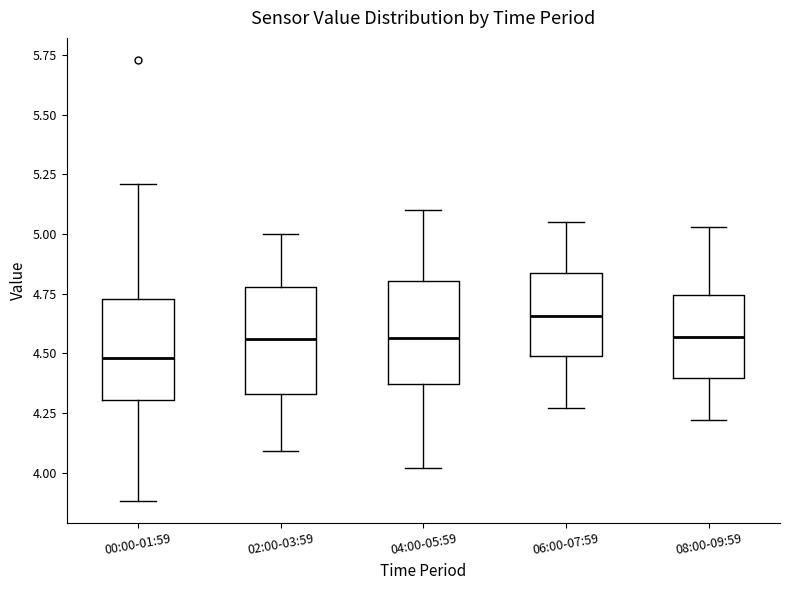

Where does the median line of the box for 04:00-05:59 sit on the y-axis? The values are not printed on the chart, so give them approximately, as read against the axis.

4.55